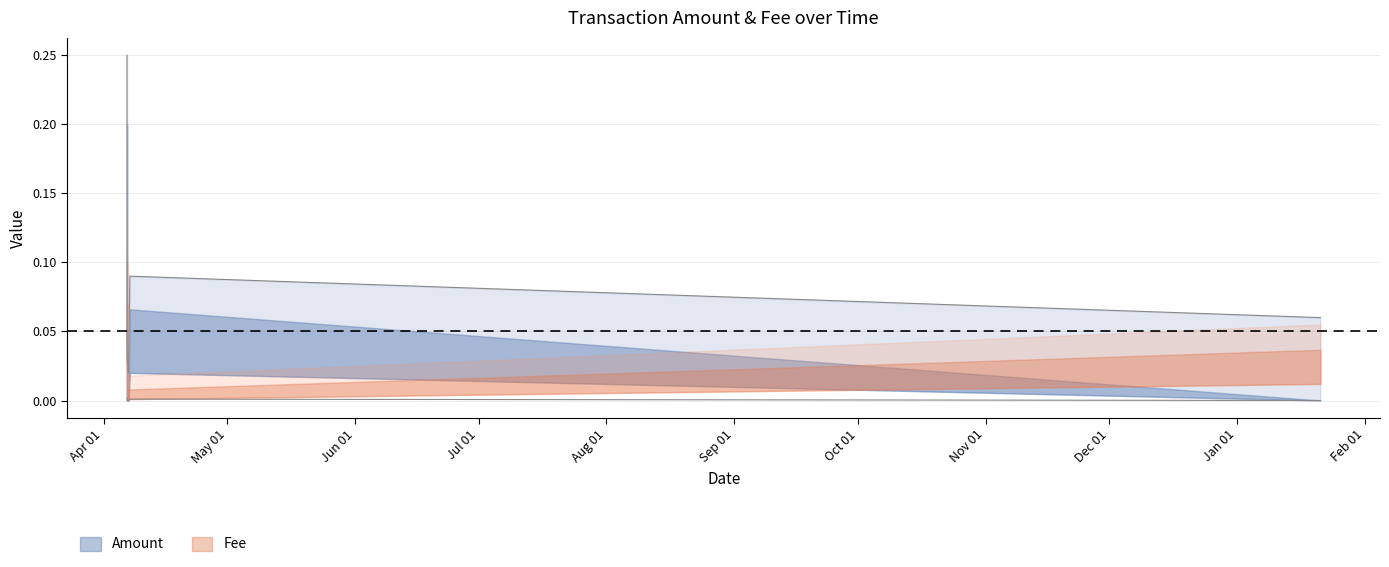

What is the label of the 4th point from the right?

2019-04-07 00:10:44